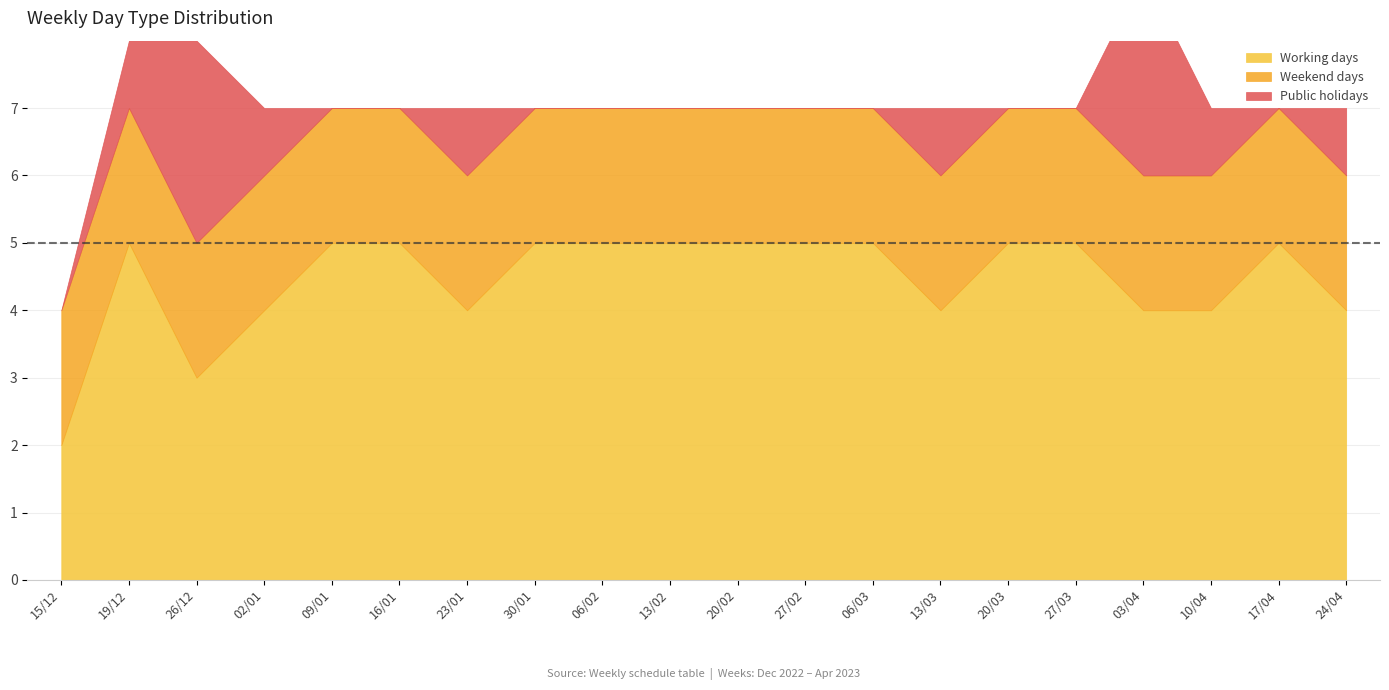

Does the chart display data point markers on the line(s)?

No